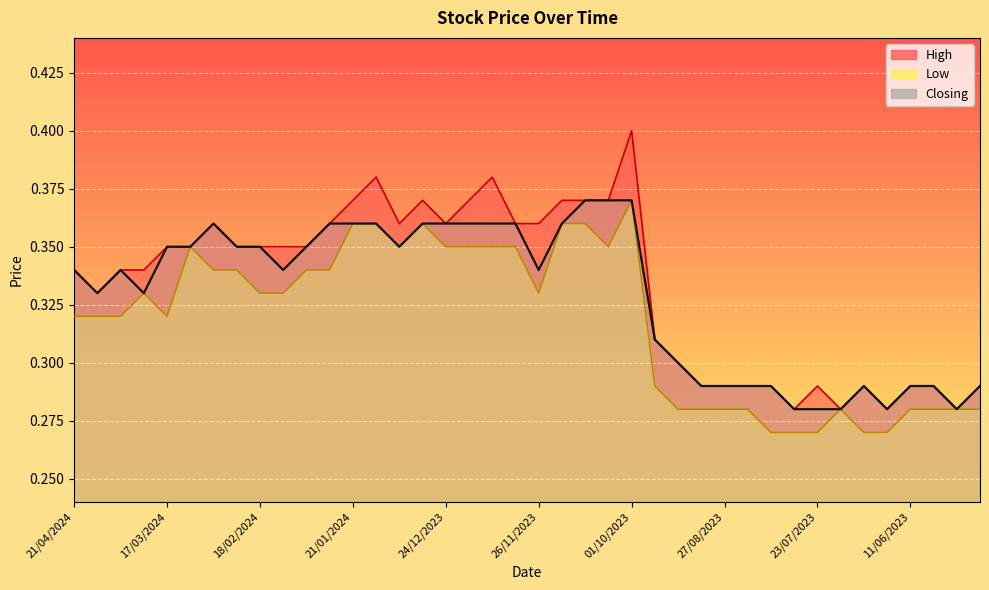

Rank the series at 19/11/2023 from highest to lowest value.

High, Low, Closing